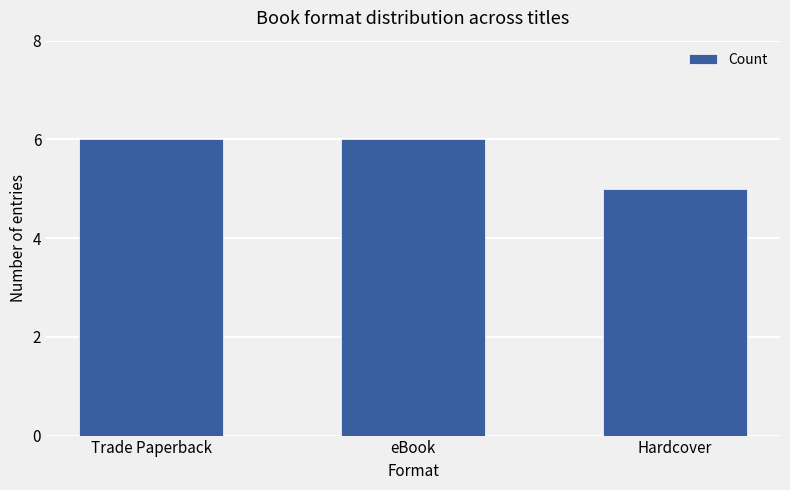

What is the ratio of the value at eBook to the value at Hardcover?

1.2